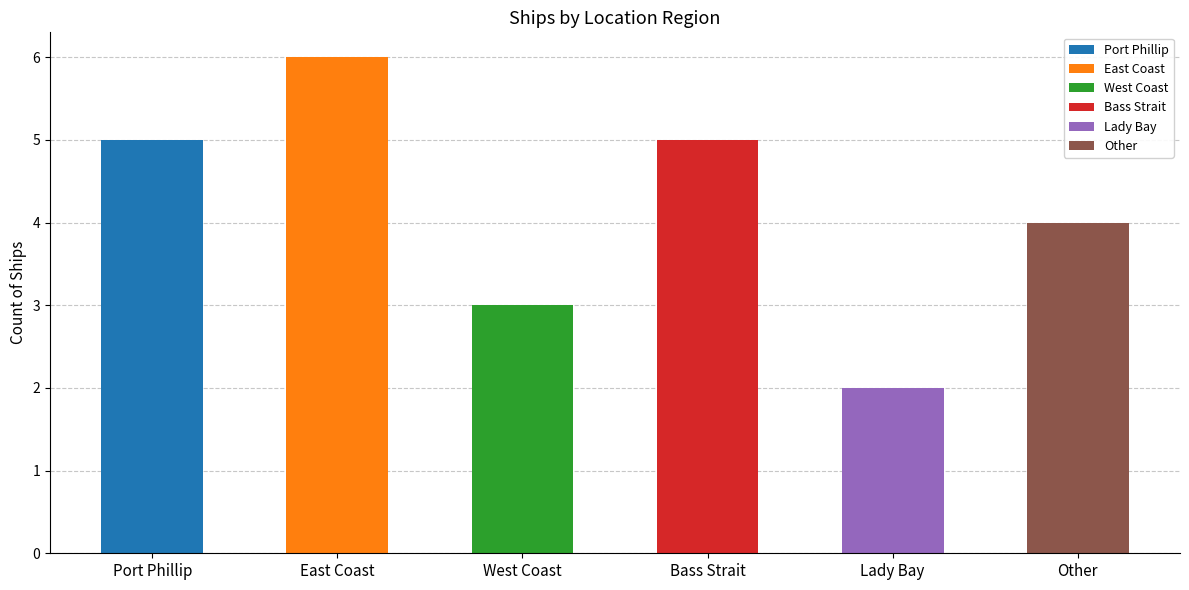

Are the bars horizontal?

No